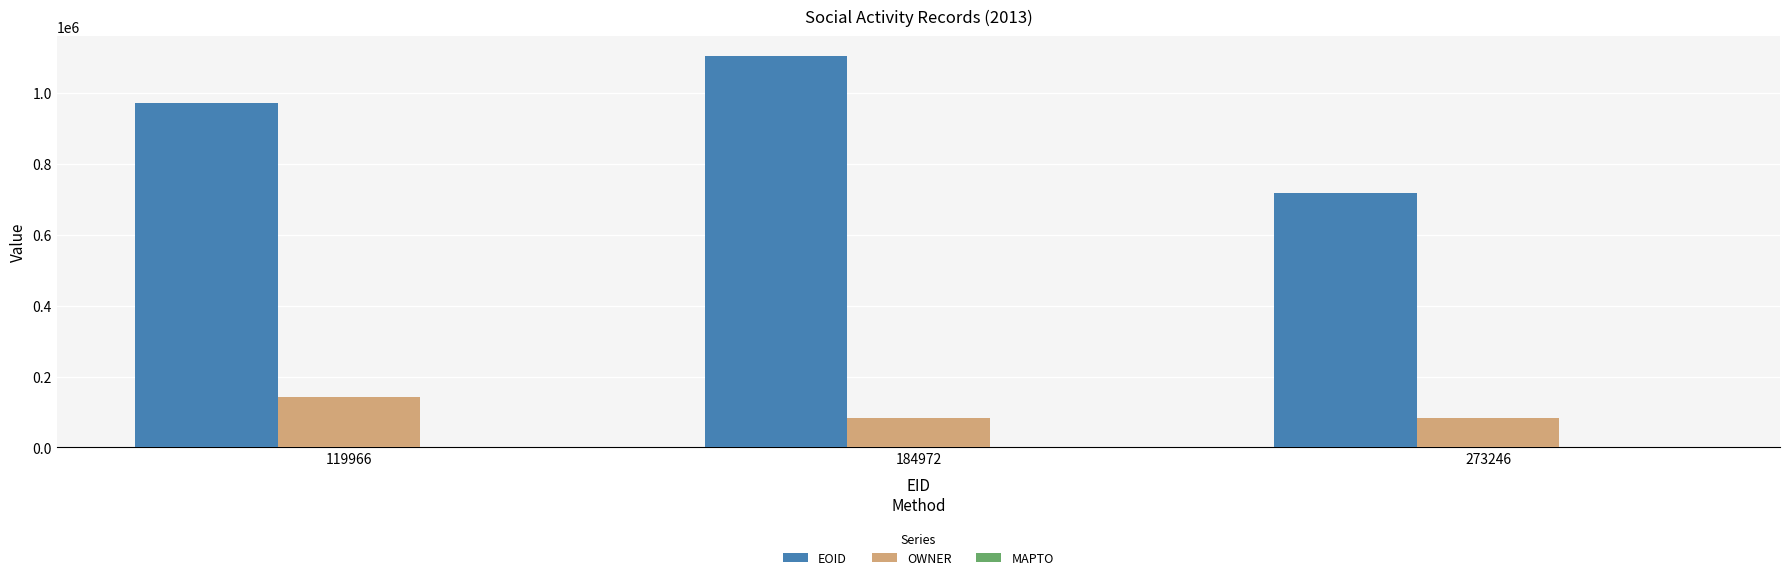

At which category is the sum across all series the highest?

184972